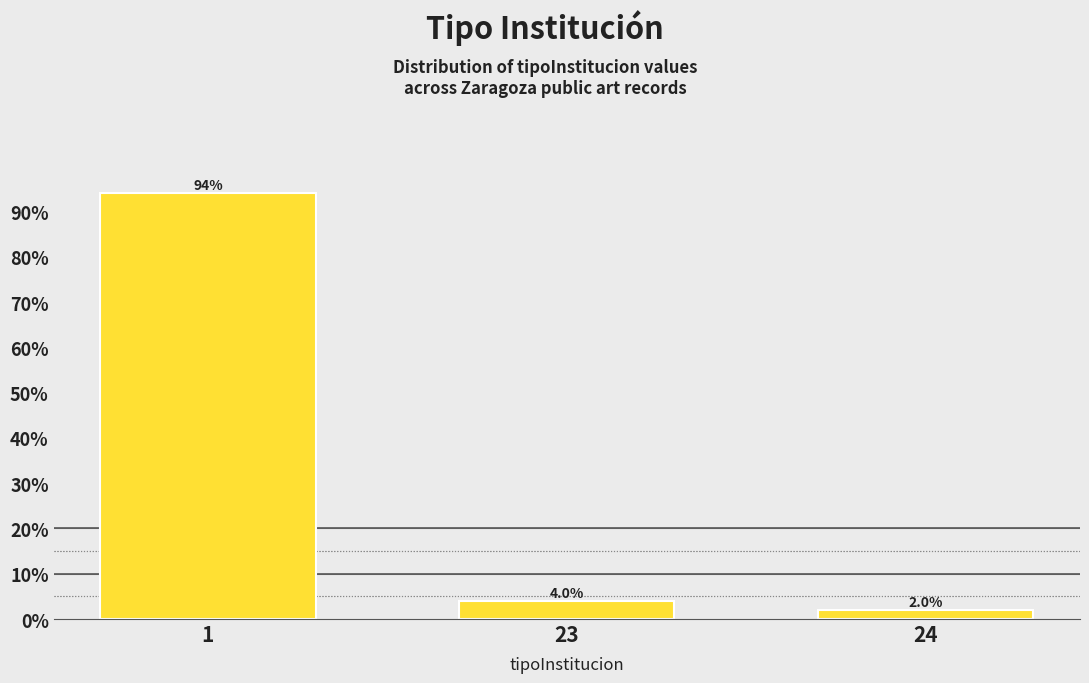

Reading left to right, transcribe all the data shown in this chart.

94	4	2